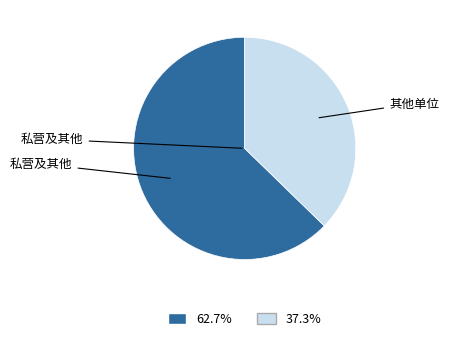

Is there a majority slice in this chart?

Yes